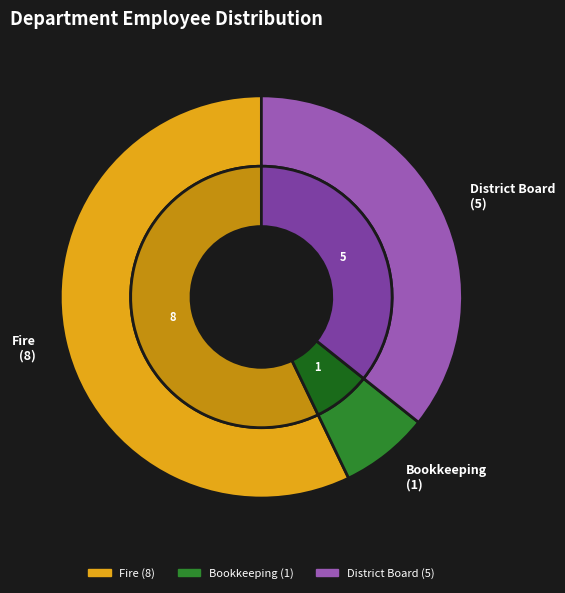

Is there any slice that represents more than half of the pie?

Yes